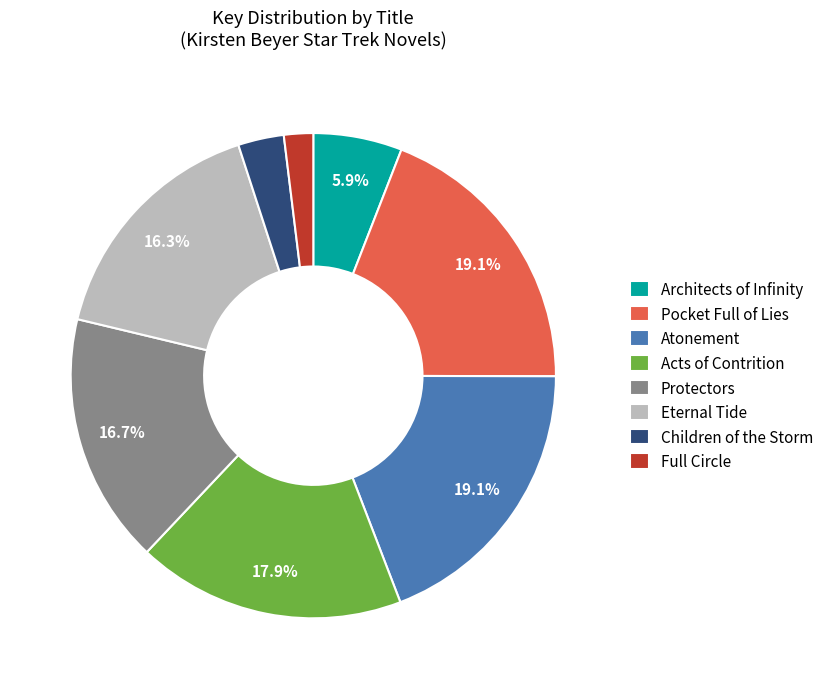

Which has a higher value, Architects of Infinity or Acts of Contrition?

Acts of Contrition